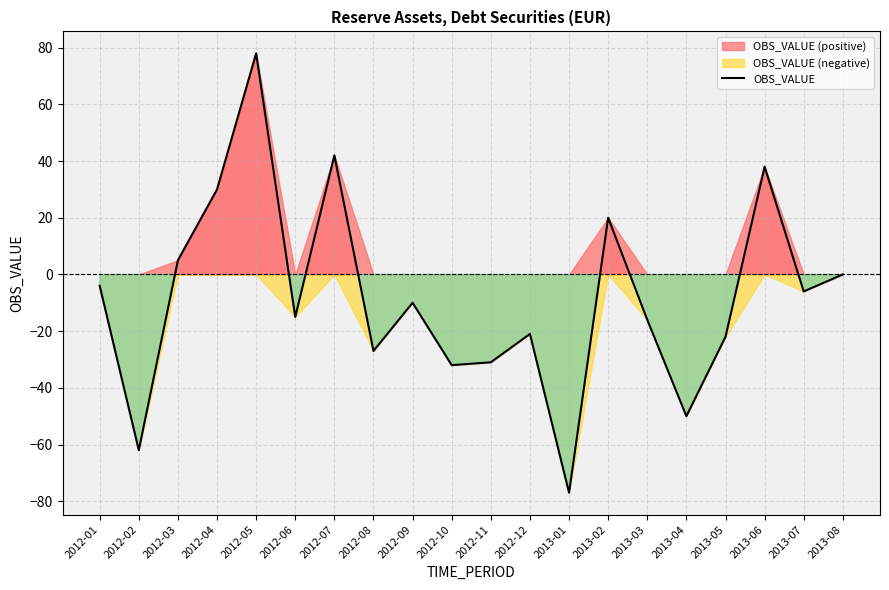

At which label is the value closest to 0?

2013-08